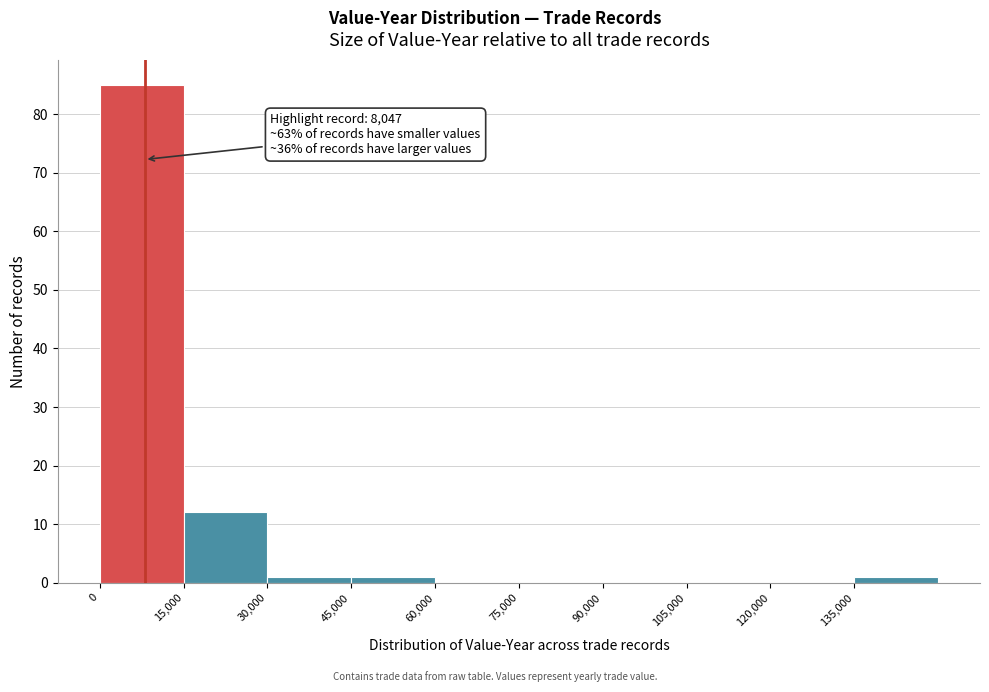

Which range on the x-axis has the tallest bar?

0 to 15000